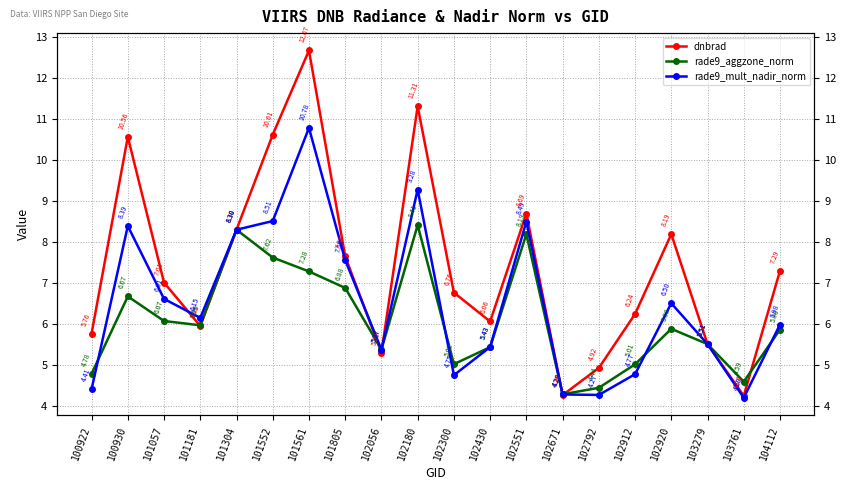

What is the highest value of the dnbrad series?

12.7